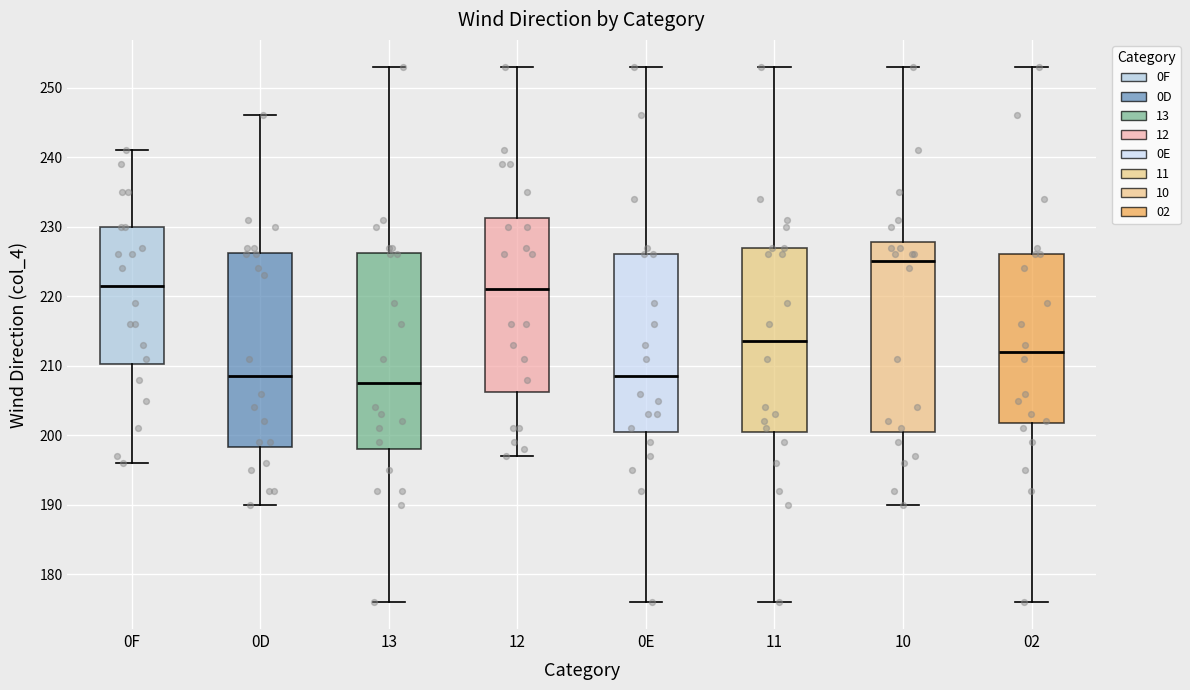

Where does the upper whisker of the box for 12 end on the y-axis? The values are not printed on the chart, so give them approximately, as read against the axis.

253